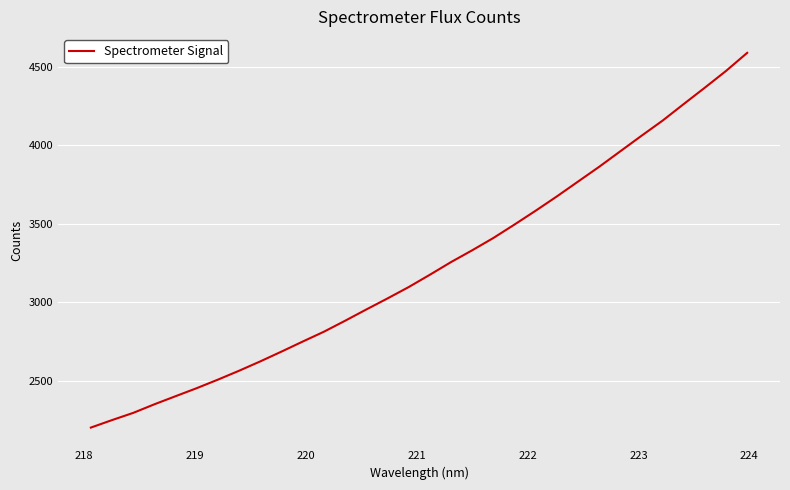

What is the difference between the maximum and minimum values?

2388.4